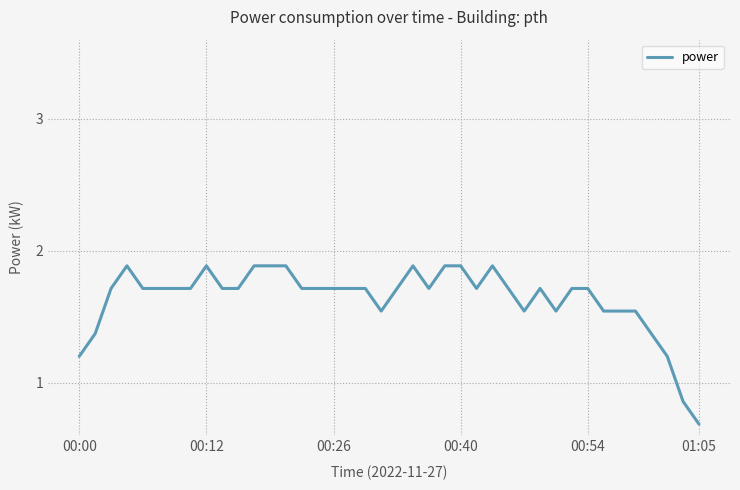

What is the maximum value shown in the chart?

1.9